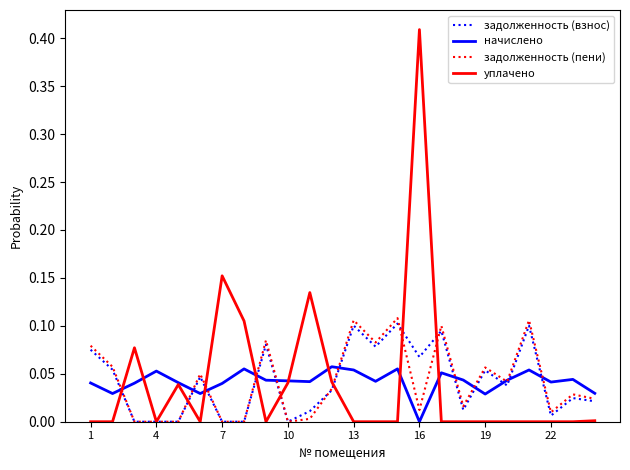

What is the sum of all задолженность (пени) values?

1.0